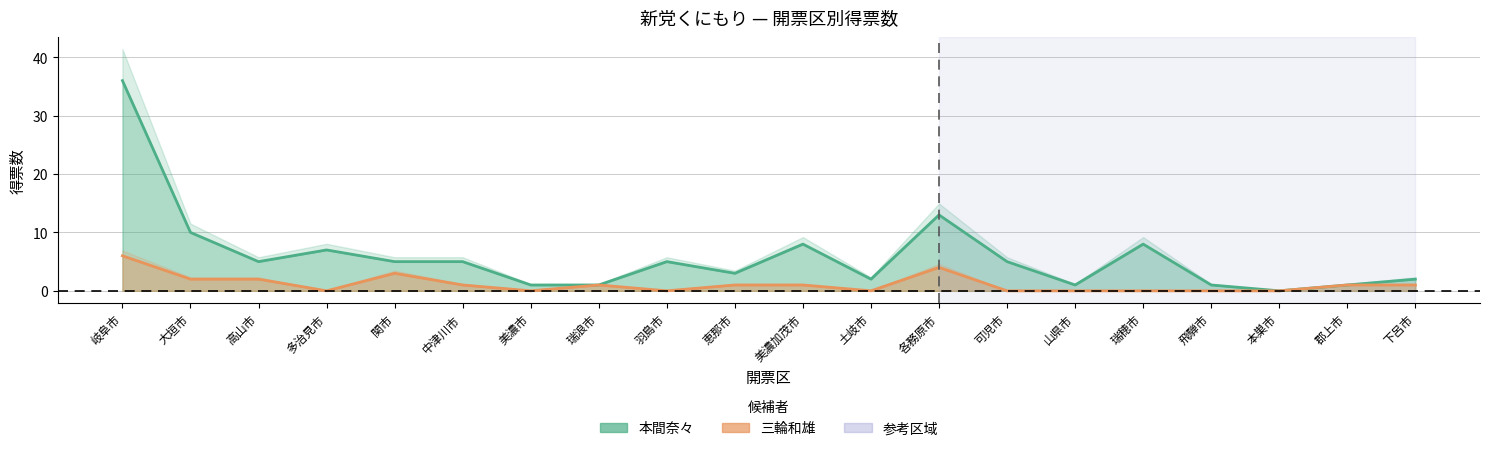

Read the 三輪和雄 value at 高山市.

2